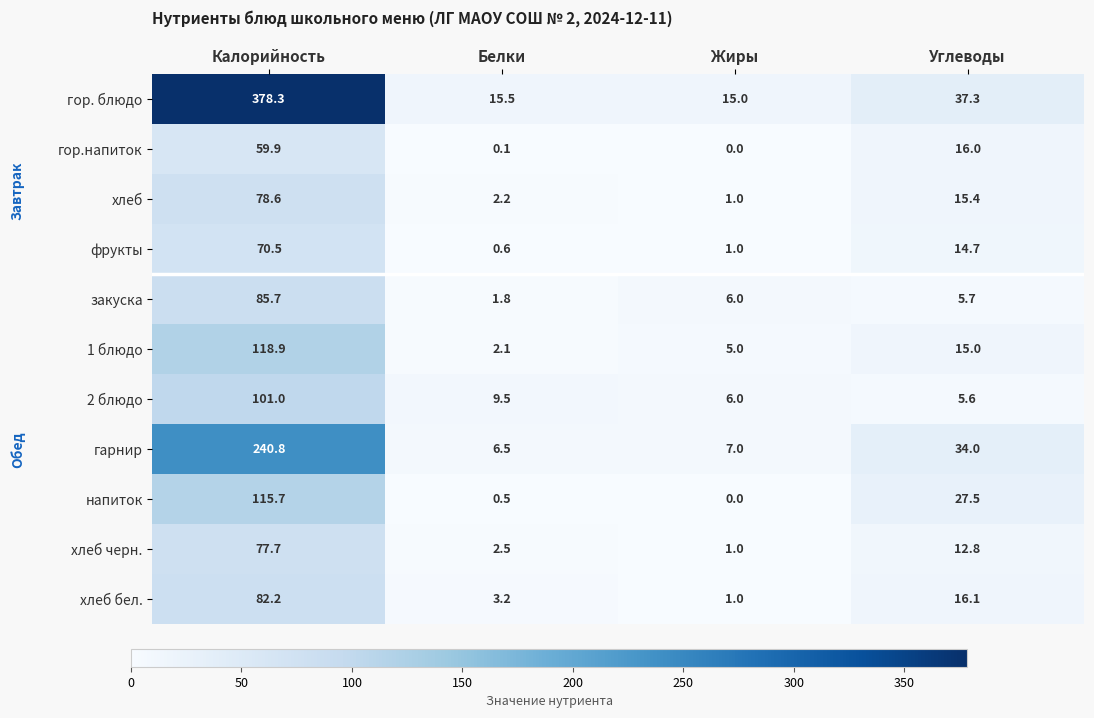

True or false: 2 блюдо has a value of 16.7 at Белки.

False